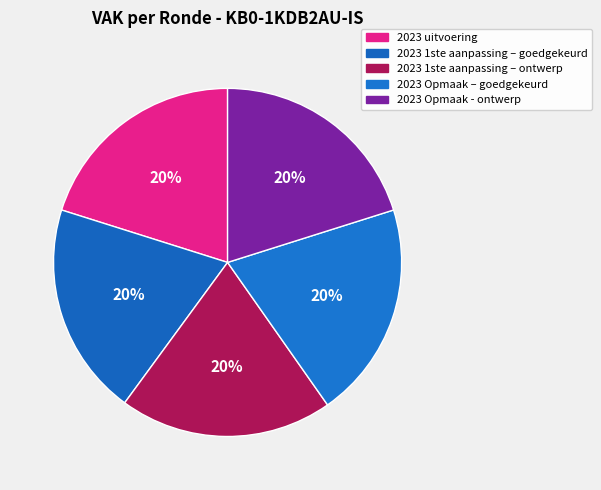

How many slices are in this pie chart?

5